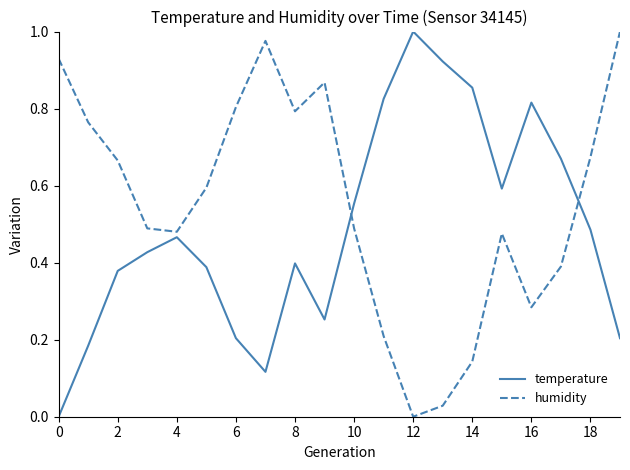

How many interior local valleys does the humidity series have?

4